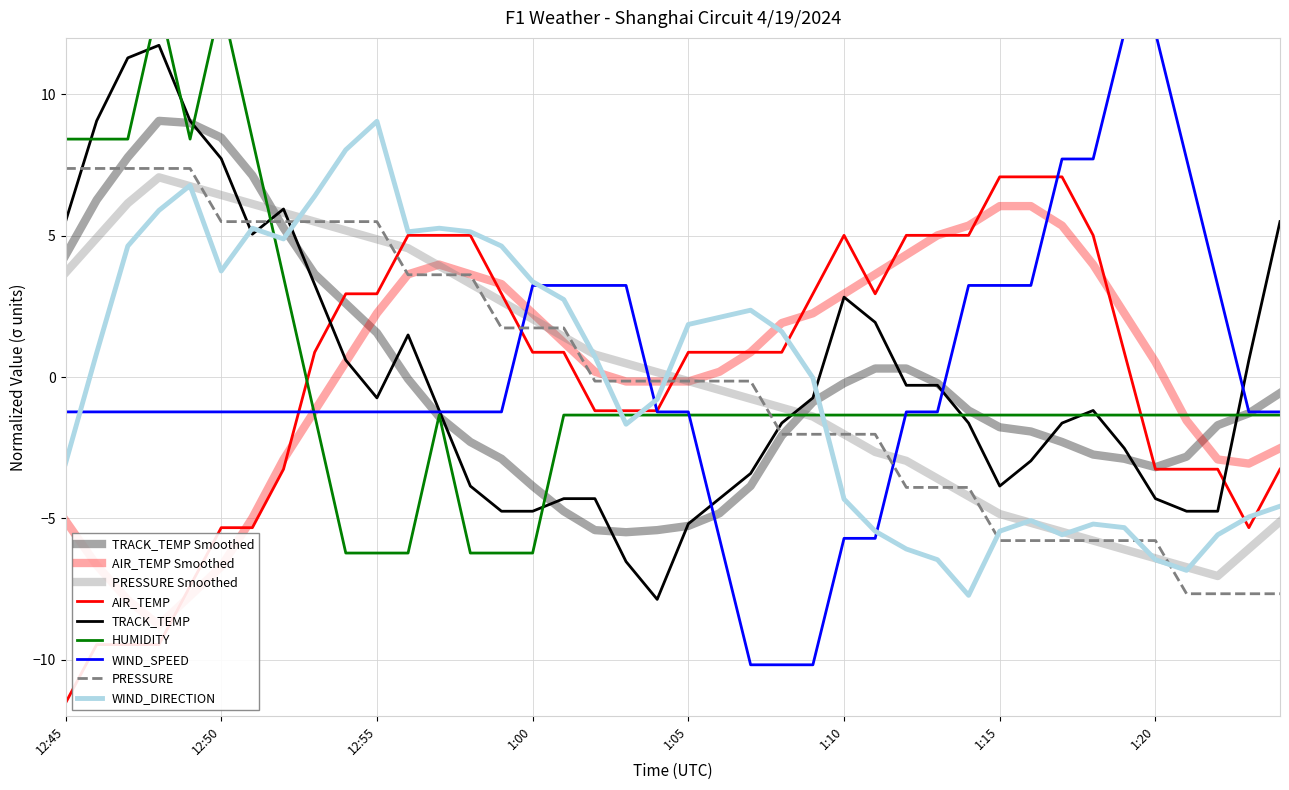

After their last crossing, which series has the higher values: TRACK_TEMP or AIR_TEMP?

TRACK_TEMP